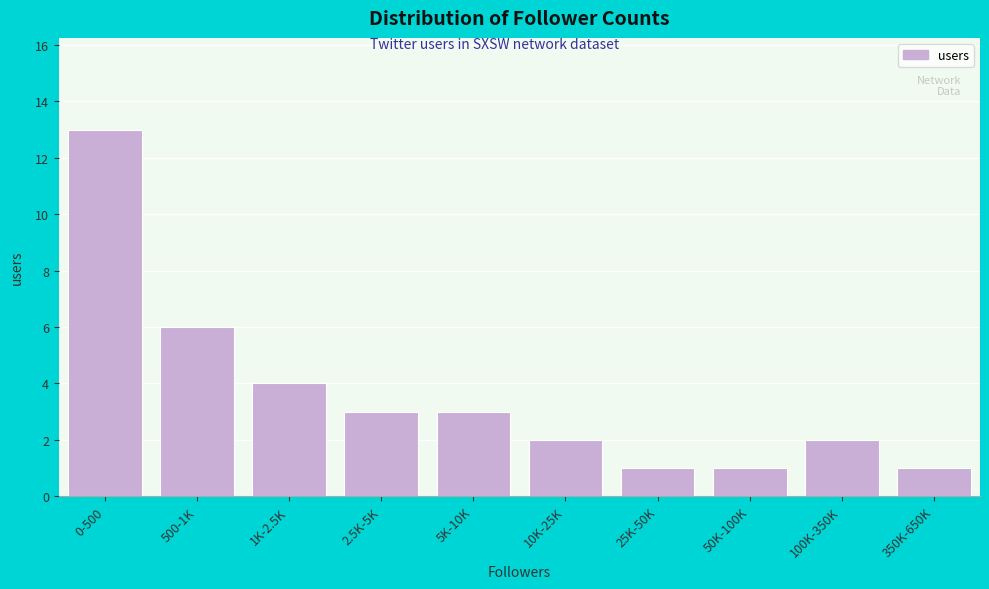

Reading right to left, extract all data points from this chart.

1	2	1	1	2	3	3	4	6	13